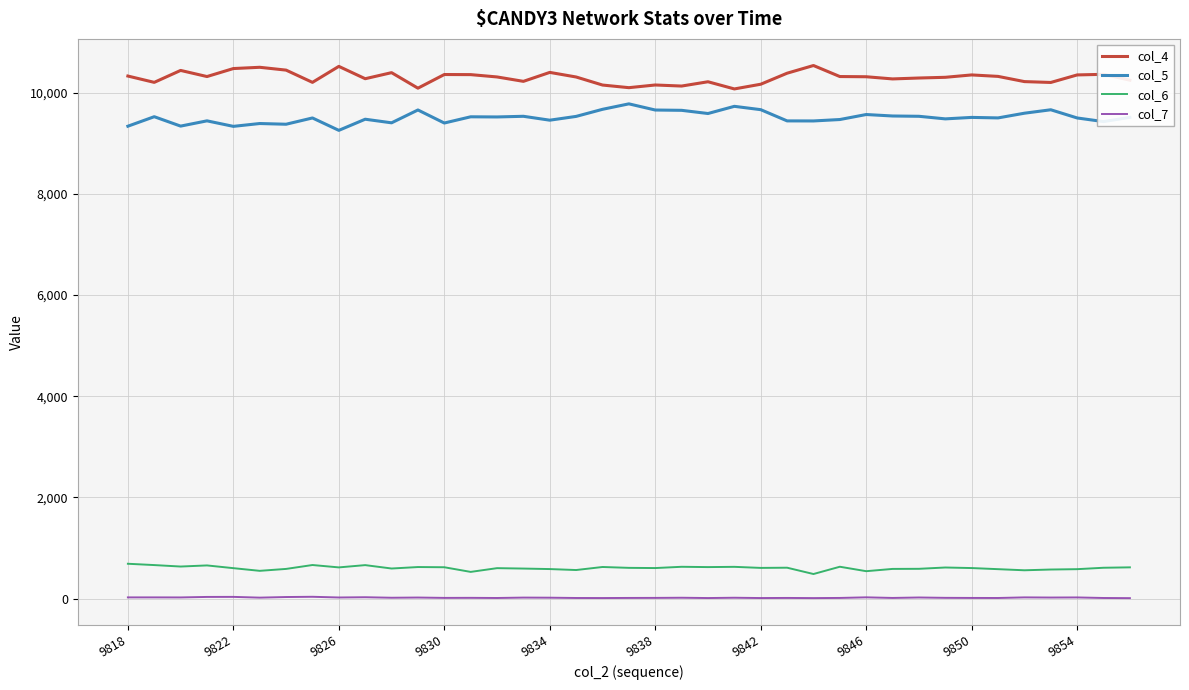

Which series has the largest total across all categories?

col_4